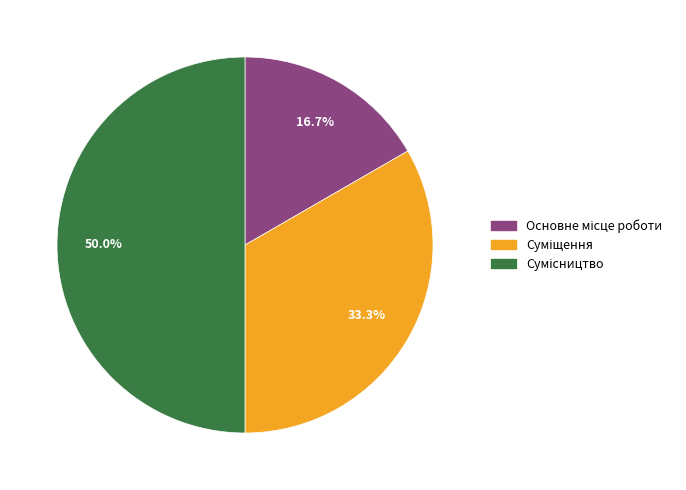

How many slices are in this pie chart?

3